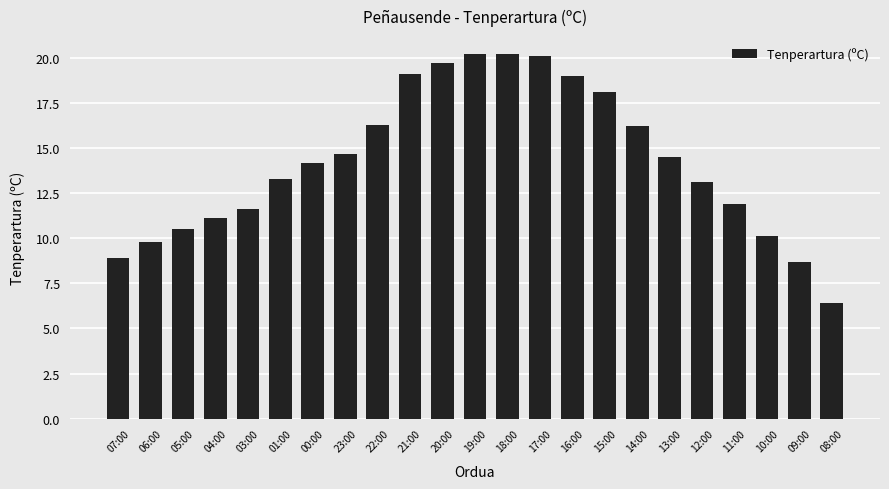

What is the change in value from 00:00 to 21:00?

+4.9